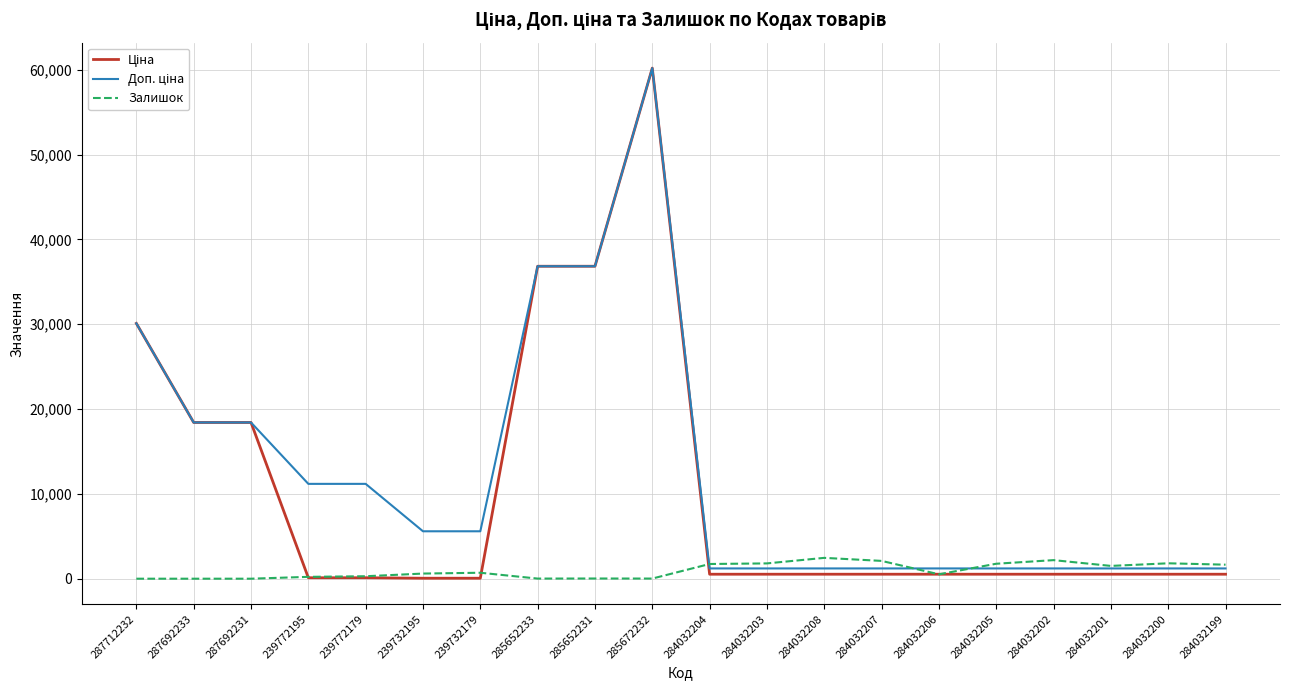

What is the greatest value displayed?

60205.6